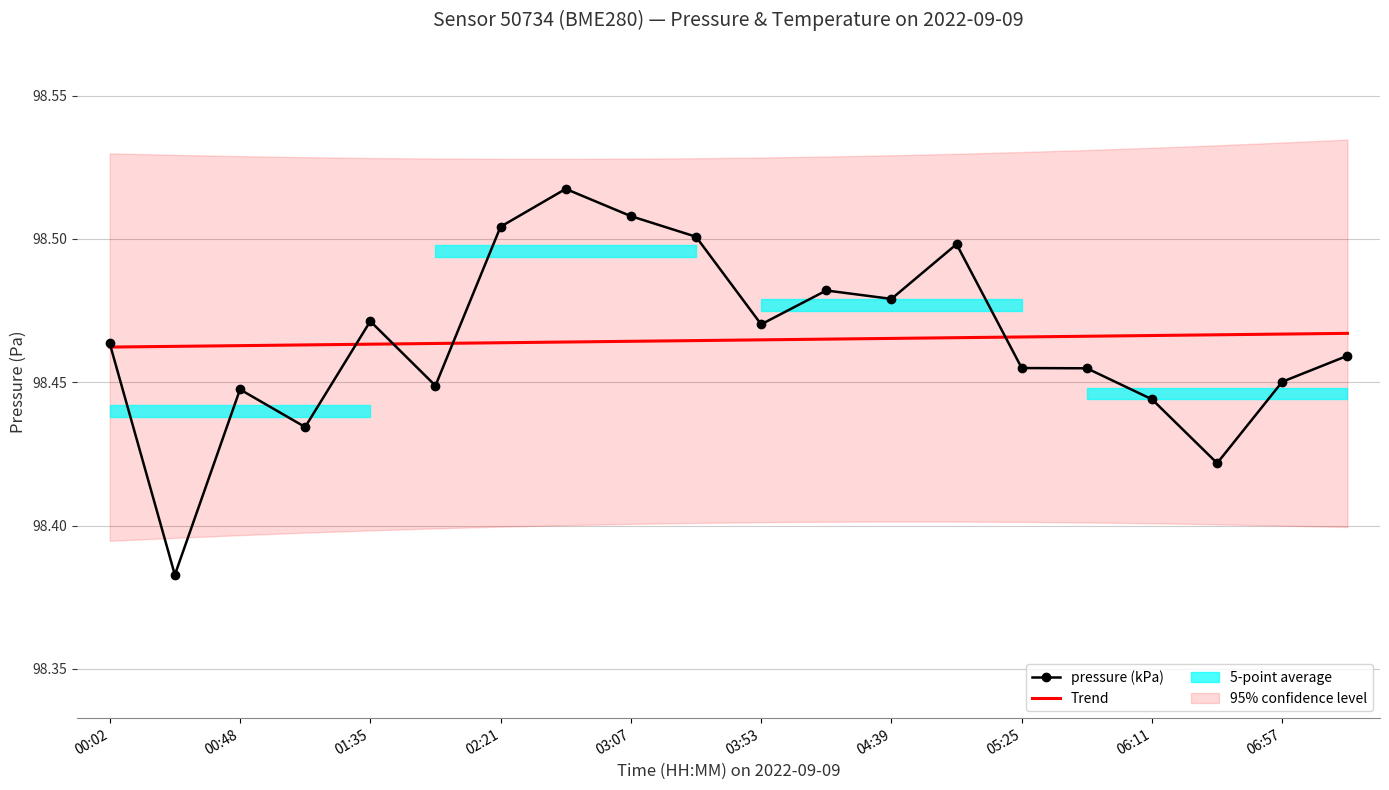

What is the approximate value of pressure (kPa) at 03:53?

98.5